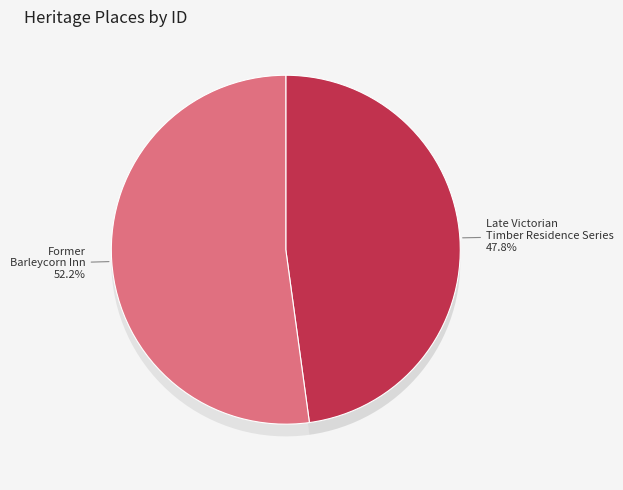

Does Former Barleycorn Inn account for over 50% of the chart?

Yes